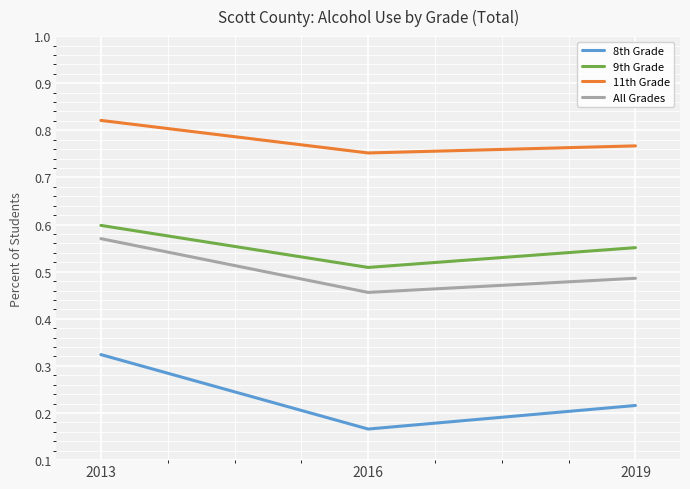

At 2013, list the series in order from smallest to largest.

8th Grade, All Grades, 9th Grade, 11th Grade